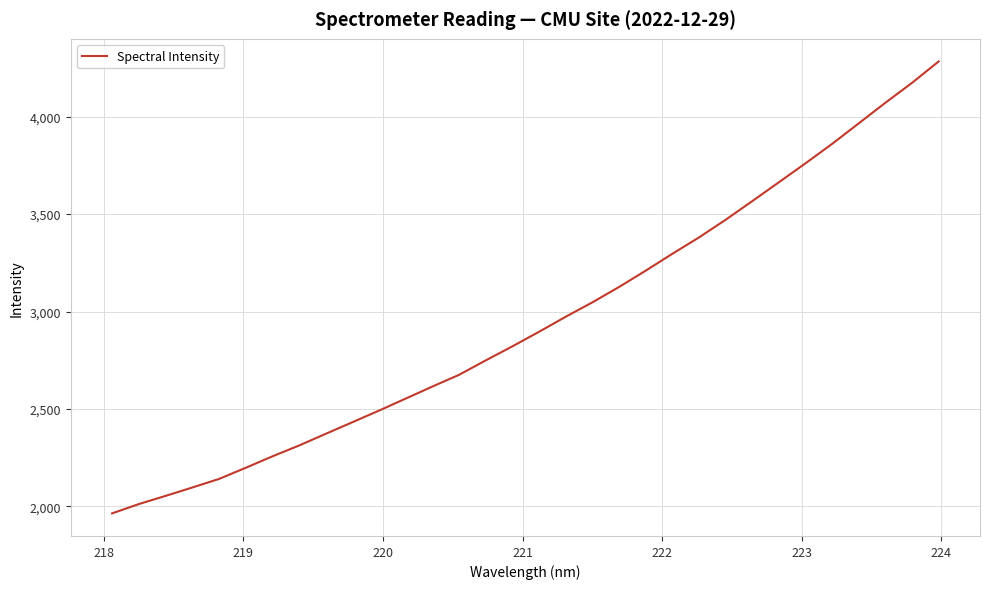

What is the greatest value displayed?

4283.9